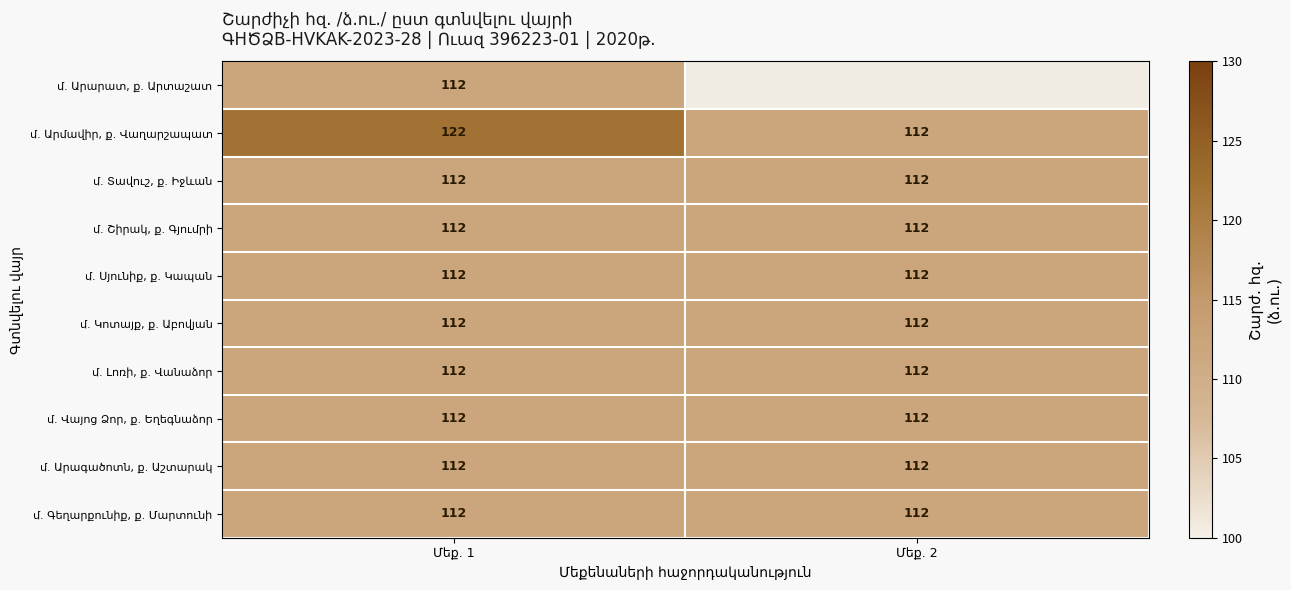

What is the average value of the մ. Սյունիք, ք. Կապան series?

112.0